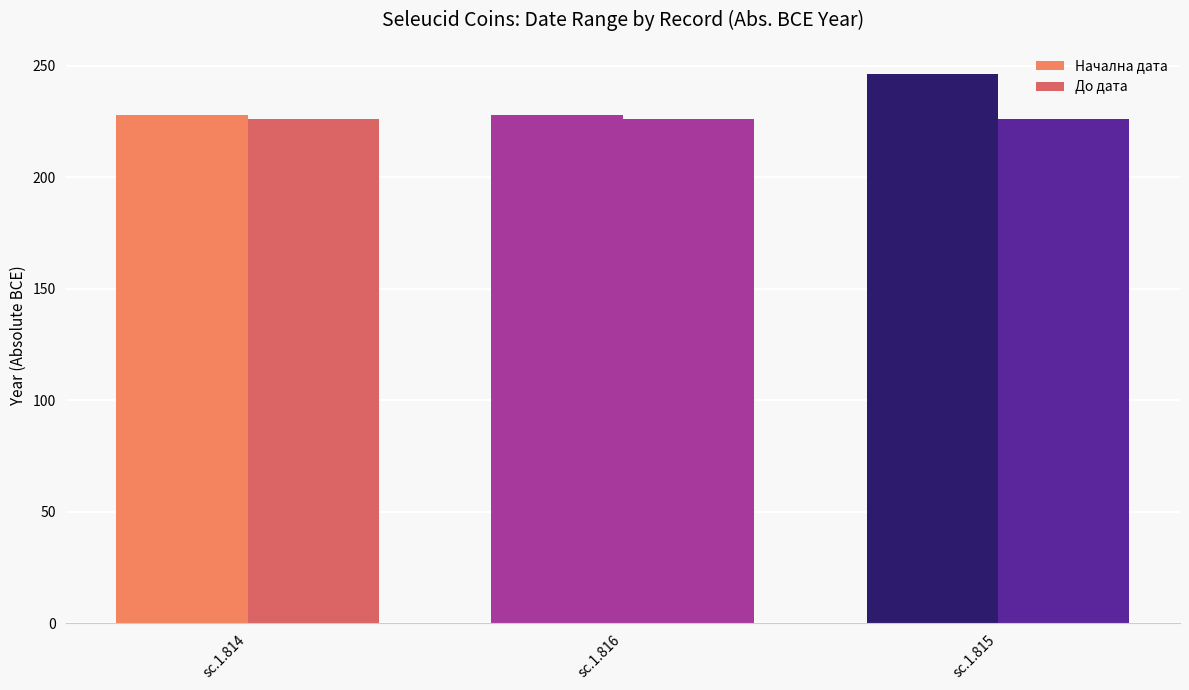

What is the difference between the highest and lowest values at sc.1.816?

2